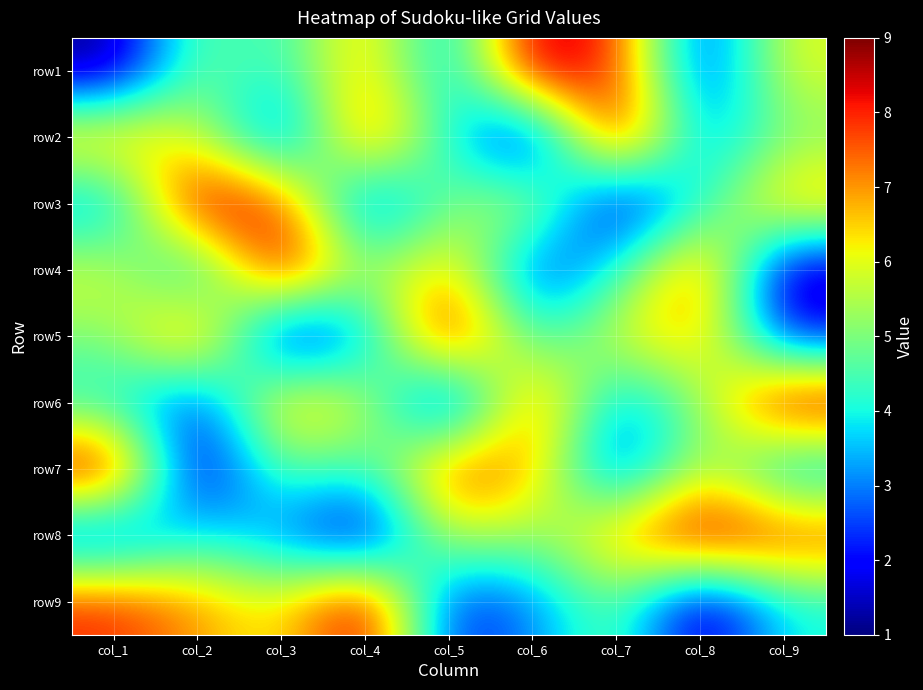

Reading left to right, list all the values displayed in this chart.

row1: col_1=1	col_2=5	col_3=4	col_4=7	col_5=3	col_6=9	col_7=8	col_8=2	col_9=6
row2: col_1=7	col_2=6	col_3=2	col_4=8	col_5=4	col_6=1	col_7=9	col_8=3	col_9=5
row3: col_1=3	col_2=9	col_3=8	col_4=2	col_5=5	col_6=6	col_7=1	col_8=4	col_9=7
row4: col_1=6	col_2=3	col_3=9	col_4=5	col_5=7	col_6=2	col_7=4	col_8=8	col_9=1
row5: col_1=5	col_2=8	col_3=1	col_4=3	col_5=9	col_6=4	col_7=6	col_8=7	col_9=2
row6: col_1=4	col_2=2	col_3=7	col_4=6	col_5=1	col_6=8	col_7=3	col_8=5	col_9=9
row7: col_1=9	col_2=1	col_3=5	col_4=4	col_5=8	col_6=7	col_7=2	col_8=6	col_9=3
row8: col_1=2	col_2=4	col_3=3	col_4=1	col_5=6	col_6=5	col_7=7	col_8=9	col_9=8
row9: col_1=8	col_2=7	col_3=6	col_4=9	col_5=2	col_6=3	col_7=5	col_8=1	col_9=4